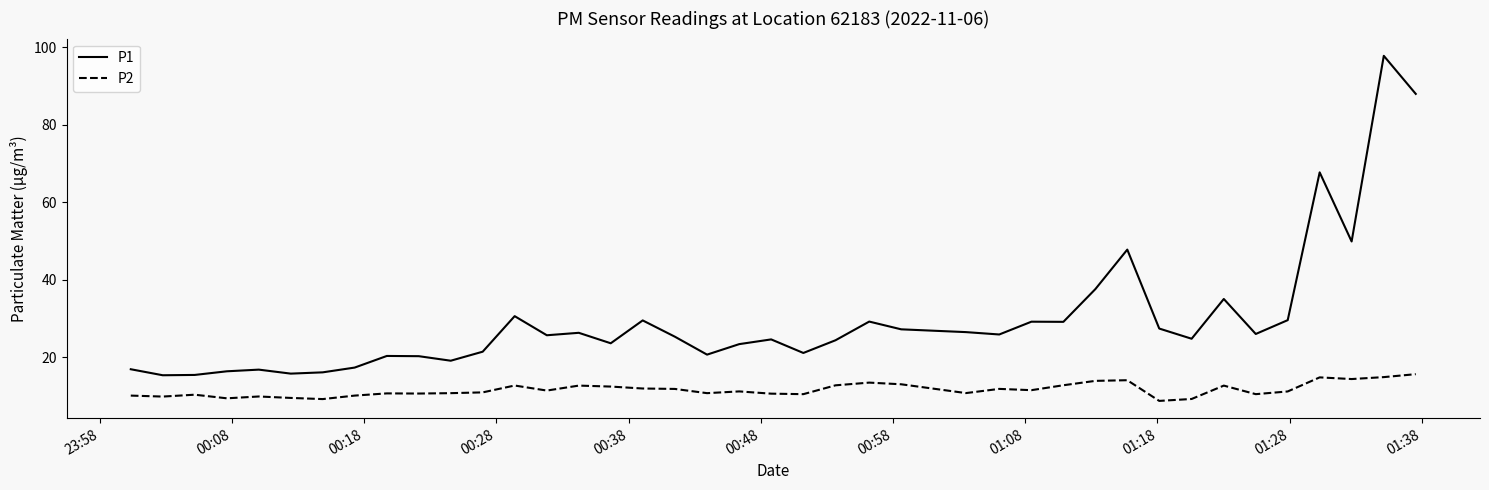

What is the highest value of the P2 series?

15.6